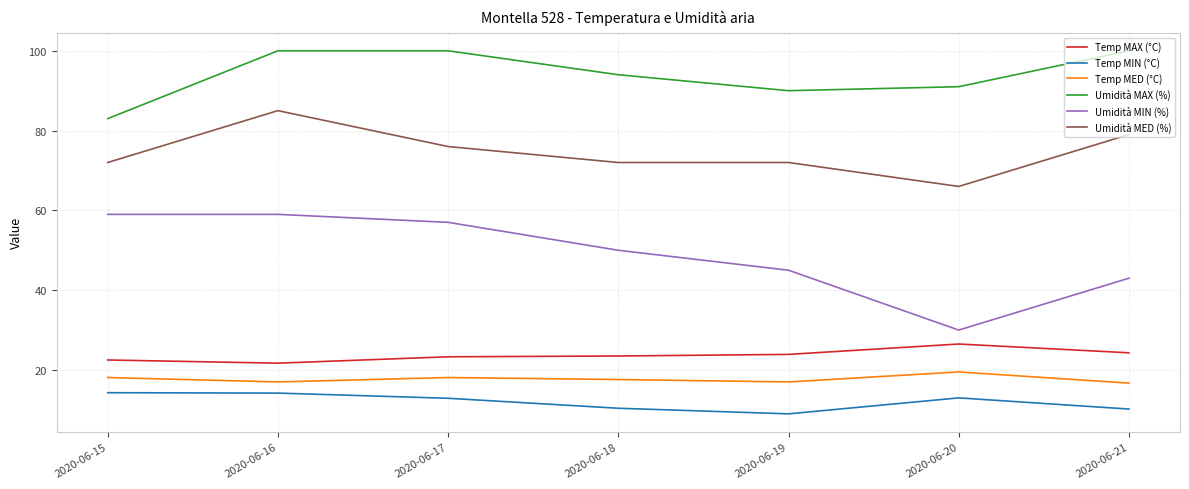

List the series in order of their peak value, highest first.

Umidità MAX (%), Umidità MED (%), Umidità MIN (%), Temp MAX (°C), Temp MED (°C), Temp MIN (°C)